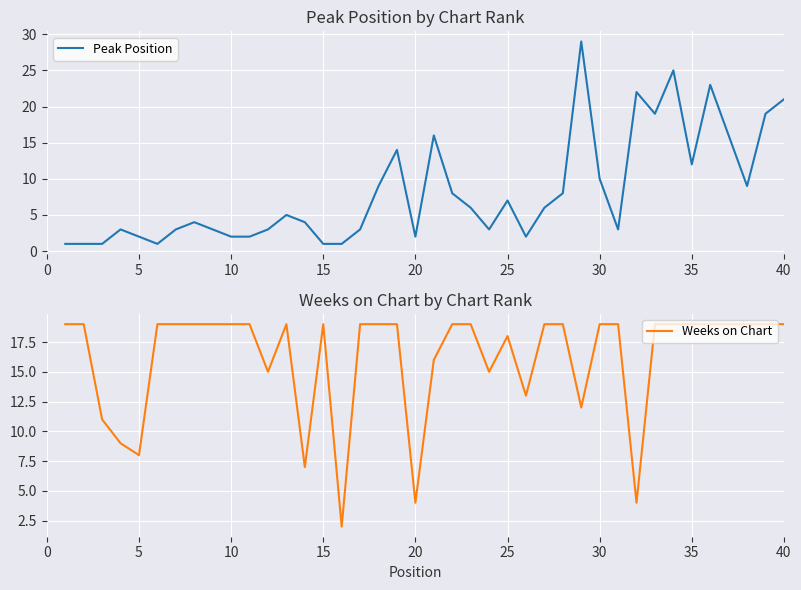

How many data points in Peak Position are less than 5?

20